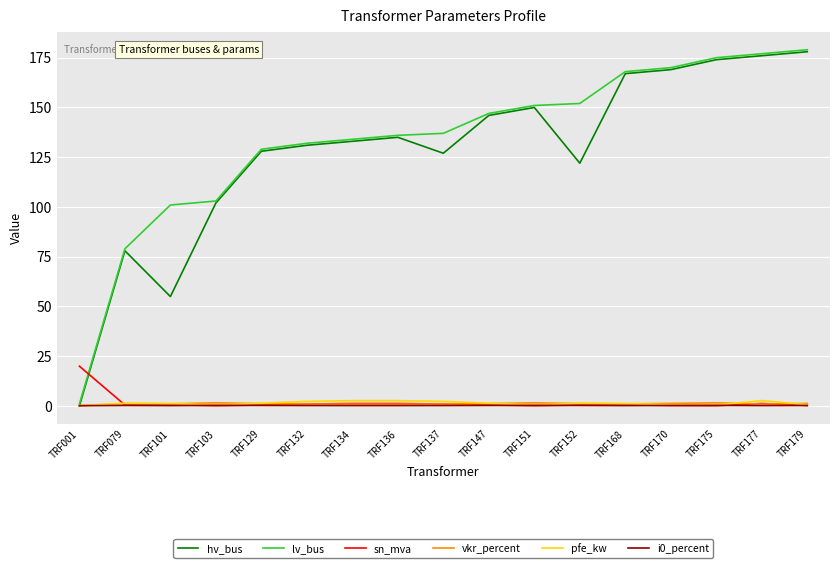

Is the value of sn_mva at TRF170 greater than the value of hv_bus at TRF168?

No